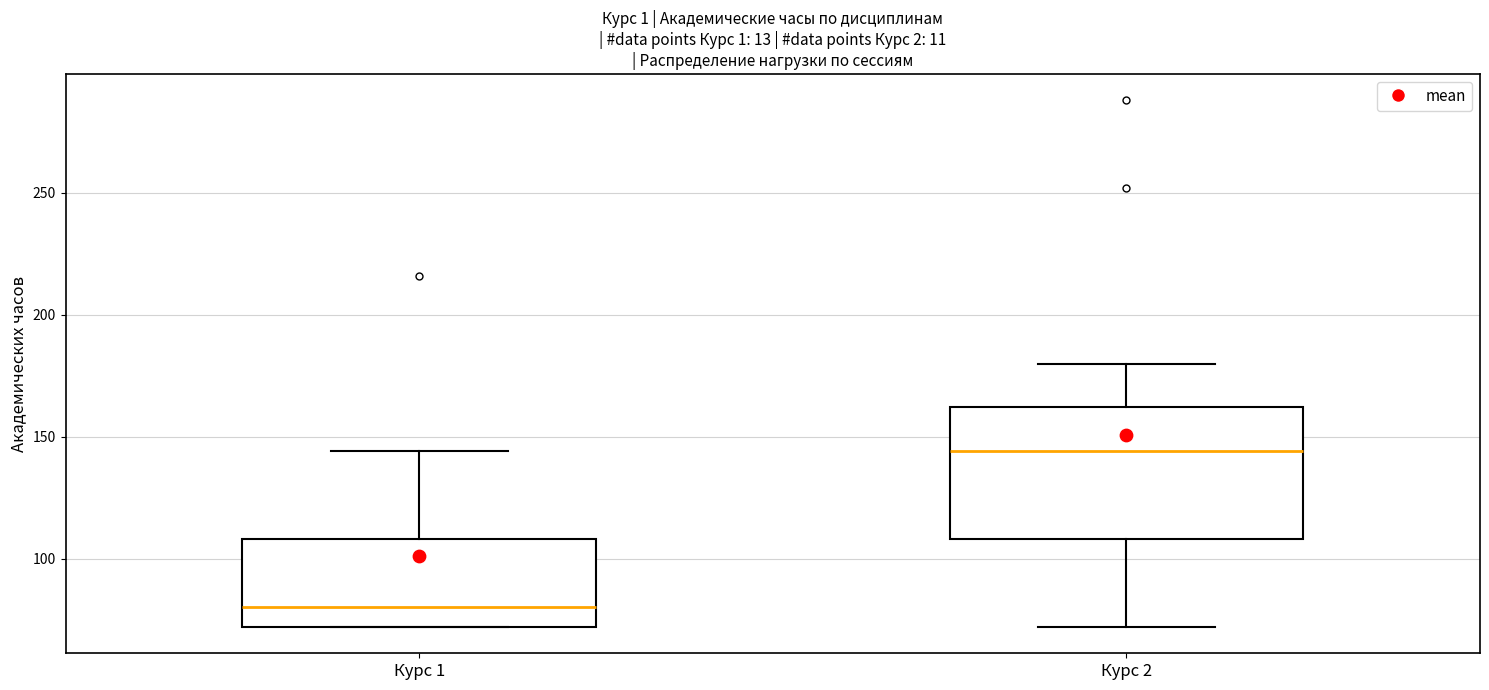

Reading left to right, transcribe this box plot: for each box, give where its median line is, the range the box spans, and where its two whiskers end, as read against the y-axis. The values are not printed on the chart, so give them approximately, as read against the axis.

Курс 1: median 80, box 70 to 110, whiskers 70 to 145
Курс 2: median 145, box 110 to 160, whiskers 70 to 180